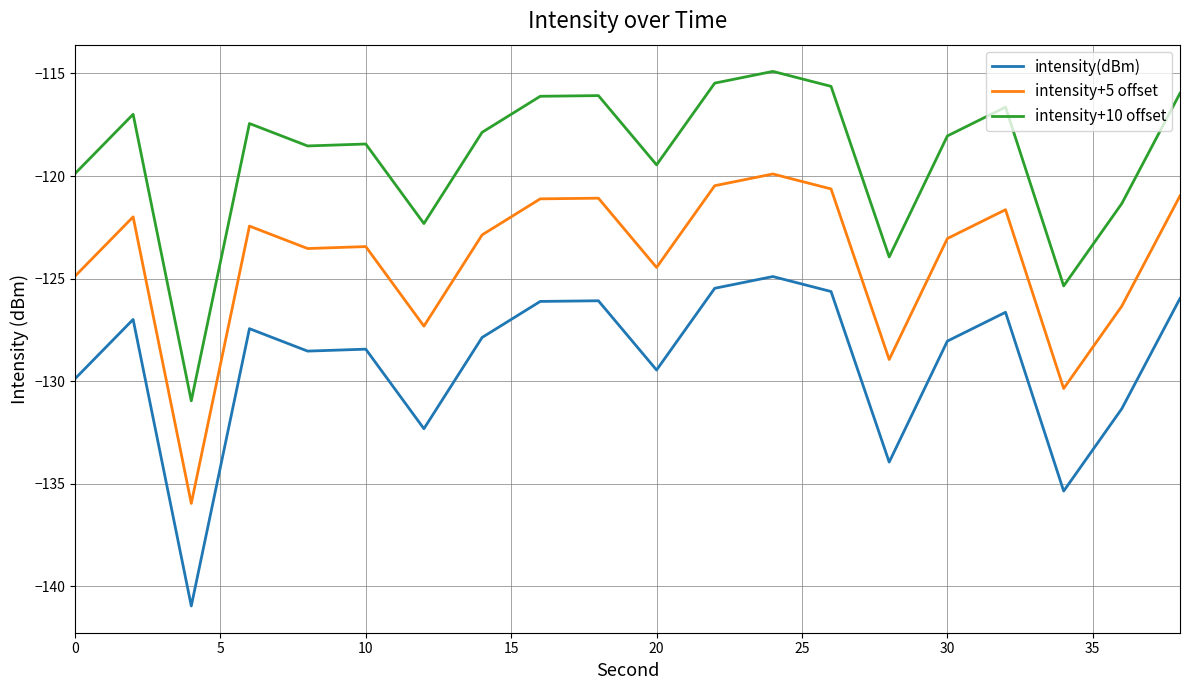

True or false: intensity(dBm) and intensity+5 offset intersect in this chart.

False